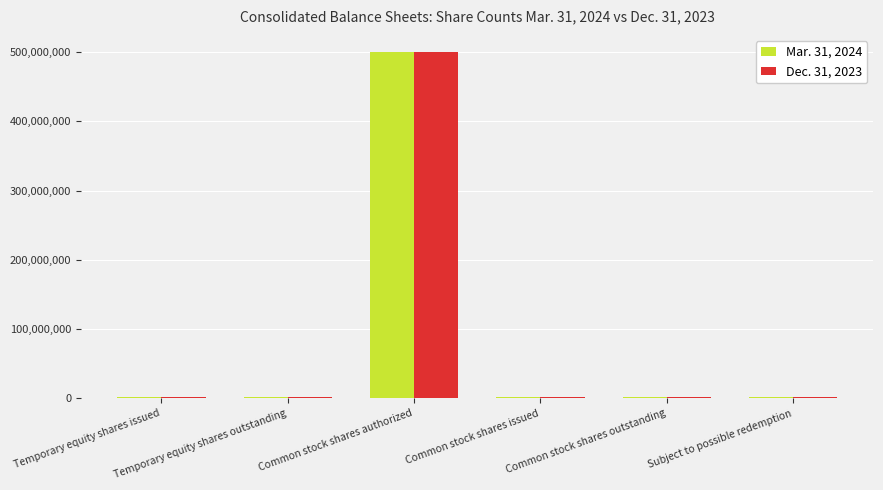

The value of Mar. 31, 2024 at Common stock shares authorized is 792729226. True or false?

False